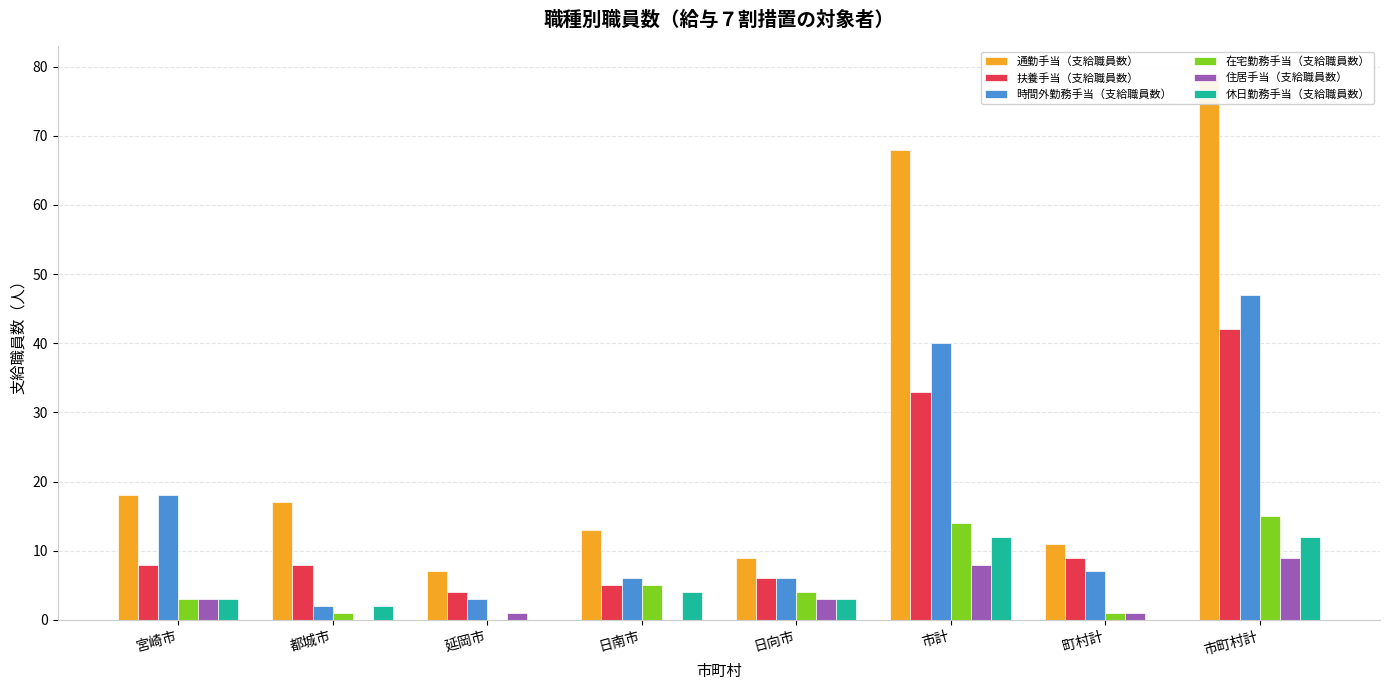

True or false: 扶養手当（支給職員数） has a value of 2 at 都城市.

False